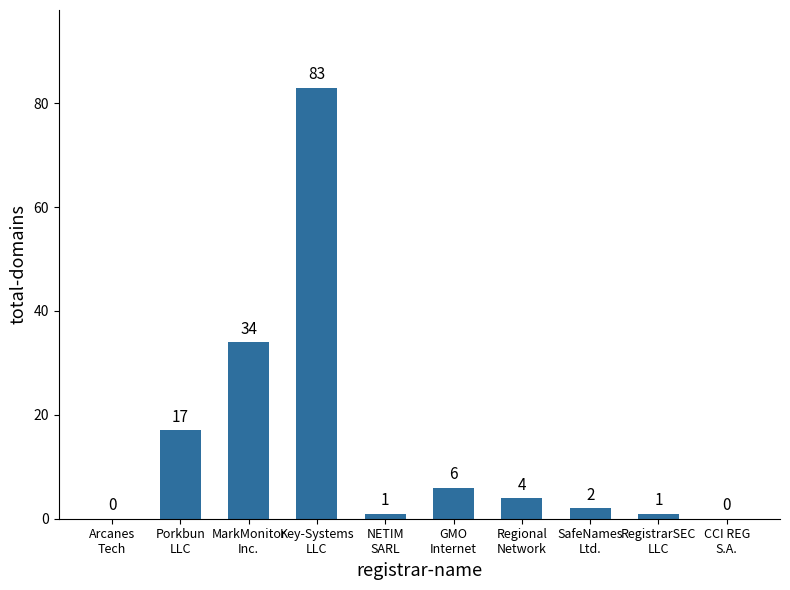

Reading left to right, list all the values displayed in this chart.

0	17	34	83	1	6	4	2	1	0